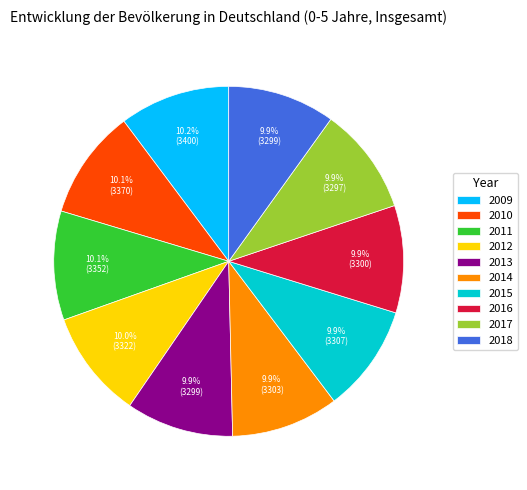

Is there any slice that represents more than half of the pie?

No